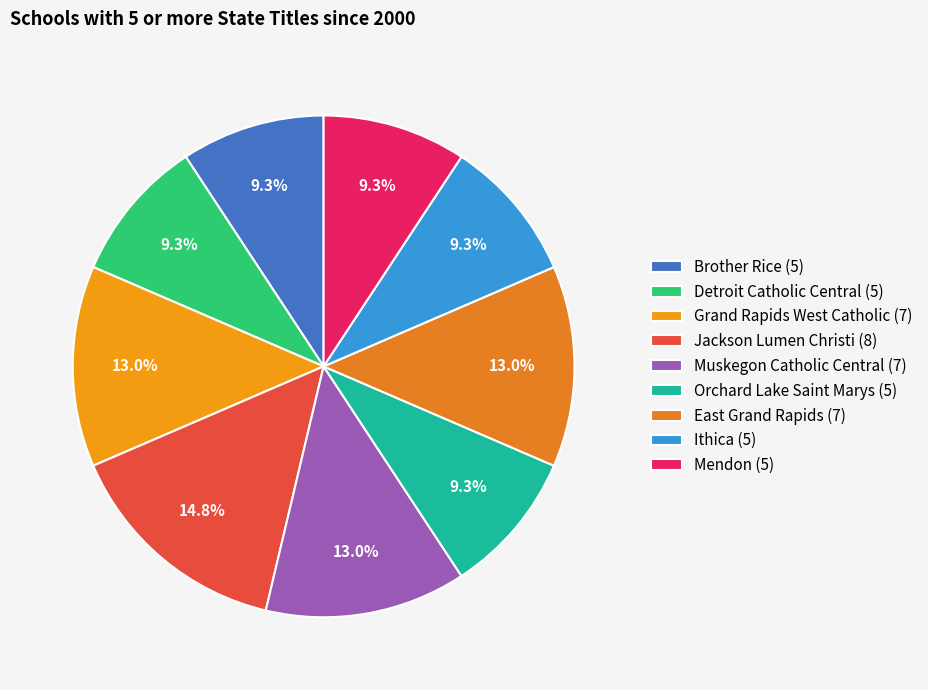

To the nearest percent, what percentage of the pie is Orchard Lake Saint Marys?

9%